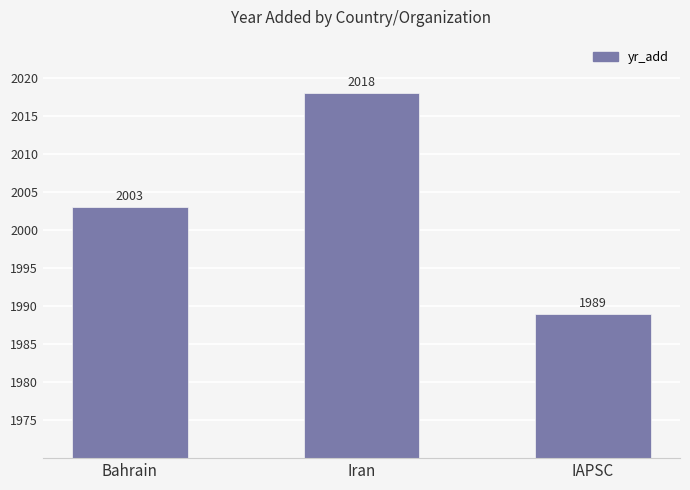

Between IAPSC and Bahrain, which is larger?

Bahrain